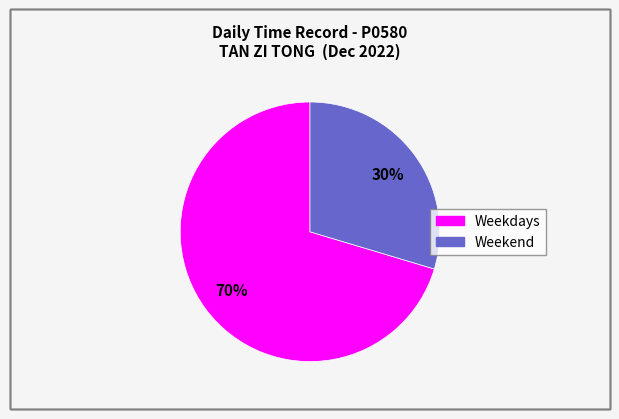

Count the number of slices in the pie.

2